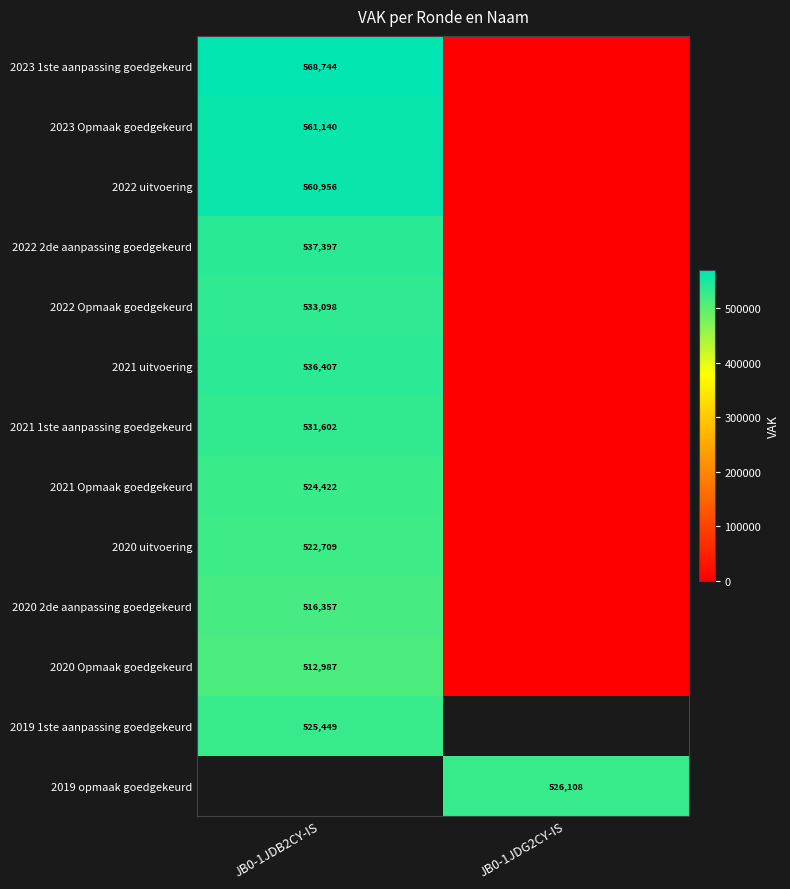

Is the value of 2019 opmaak goedgekeurd at JB0-1JDG2CY-IS greater than the value of 2021 1ste aanpassing goedgekeurd at JB0-1JDB2CY-IS?

No